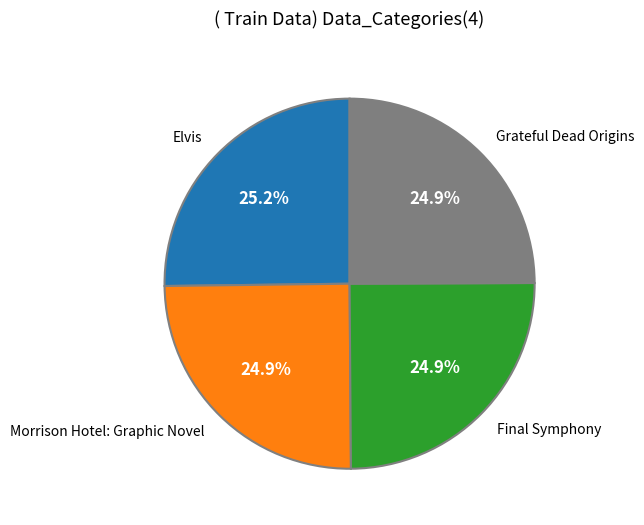

True or false: Grateful Dead Origins accounts for 25% of the total.

True